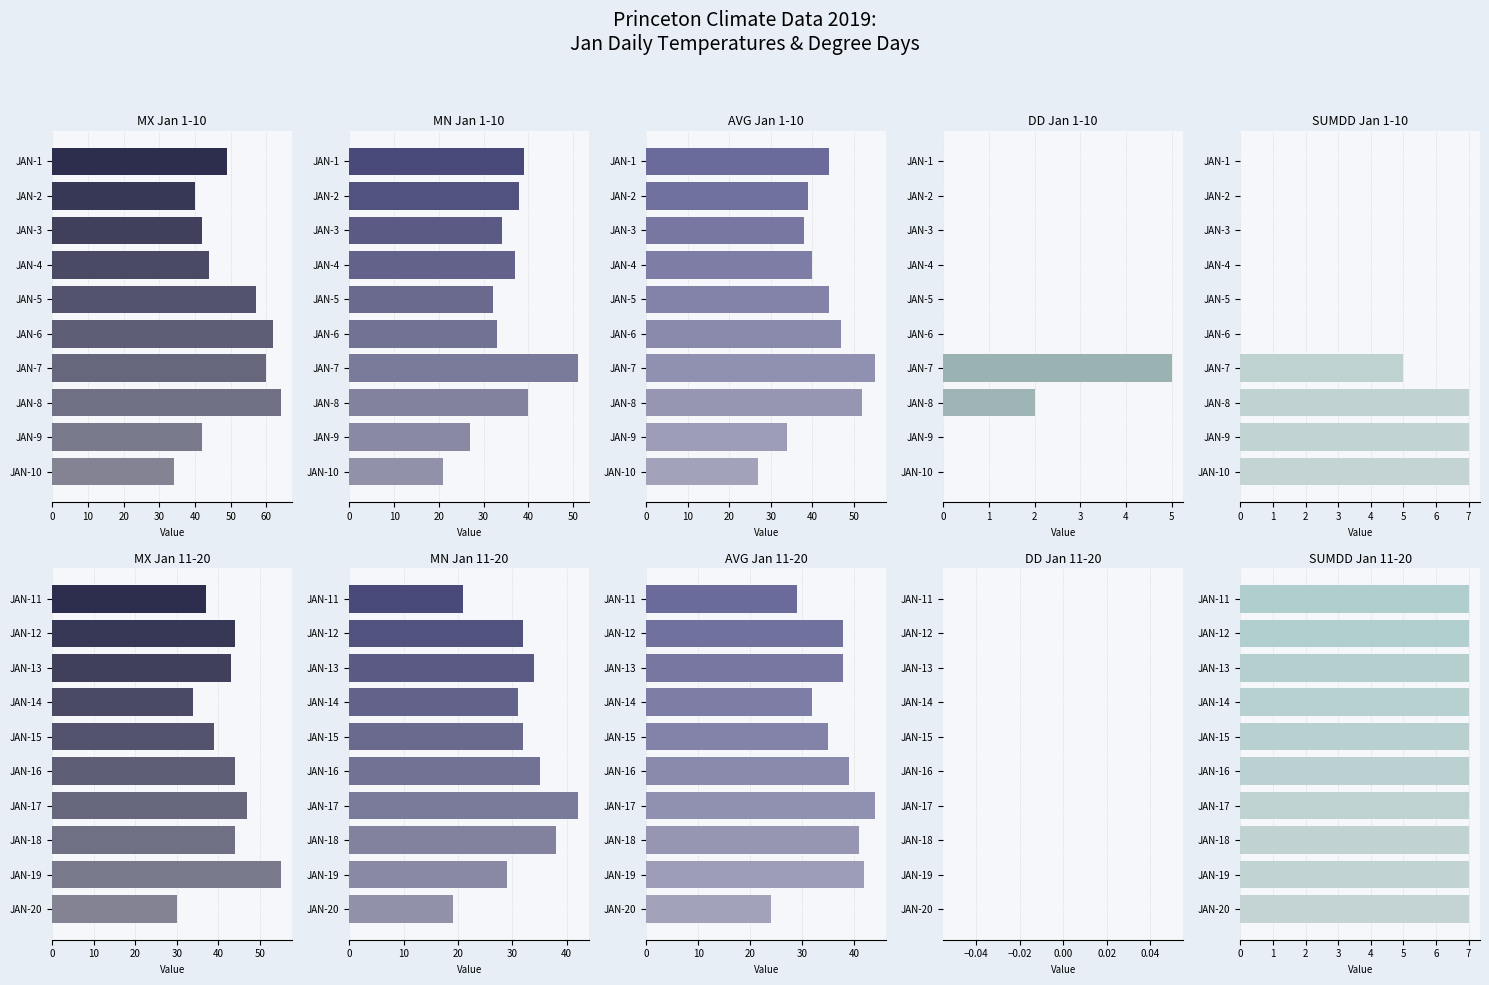

Which series has the largest total across all categories?

MX